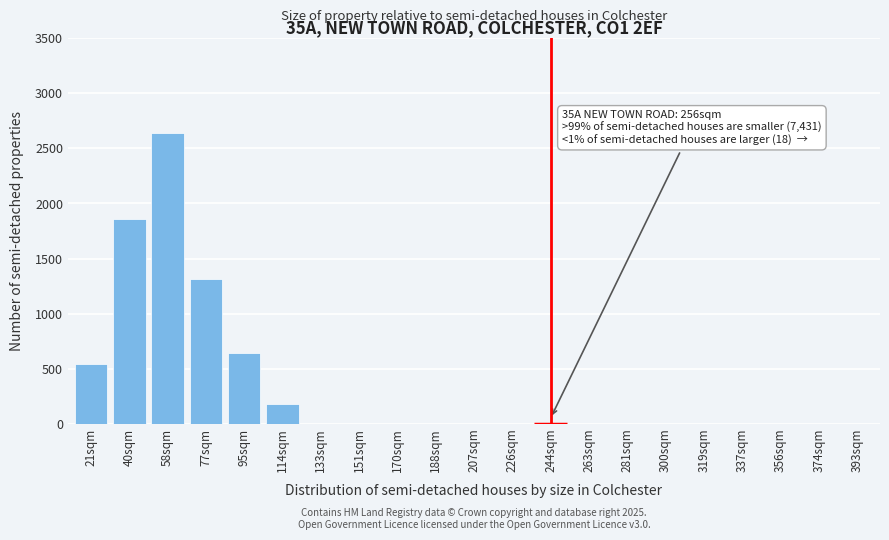

Reading left to right, list all the values displayed in this chart.

21sqm=540	40sqm=1860	58sqm=2640	77sqm=1310	95sqm=640	114sqm=180	133sqm=0	151sqm=0	170sqm=0	188sqm=0	207sqm=0	226sqm=0	244sqm=0	263sqm=0	281sqm=0	300sqm=0	319sqm=0	337sqm=0	356sqm=0	374sqm=0	393sqm=0